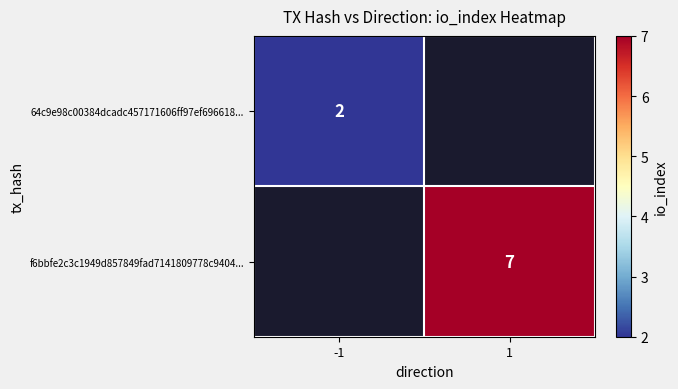

Is the value of f6bbfe2c3c1949d857849fad7141809778c9404... at 1 greater than the value of 64c9e98c00384dcadc457171606ff97ef696618... at -1?

Yes